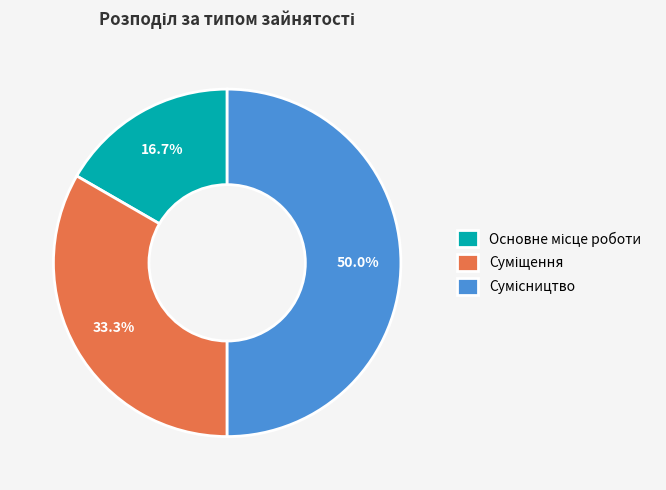

To the nearest percent, what is the difference between the largest and smallest slice percentages?

33%